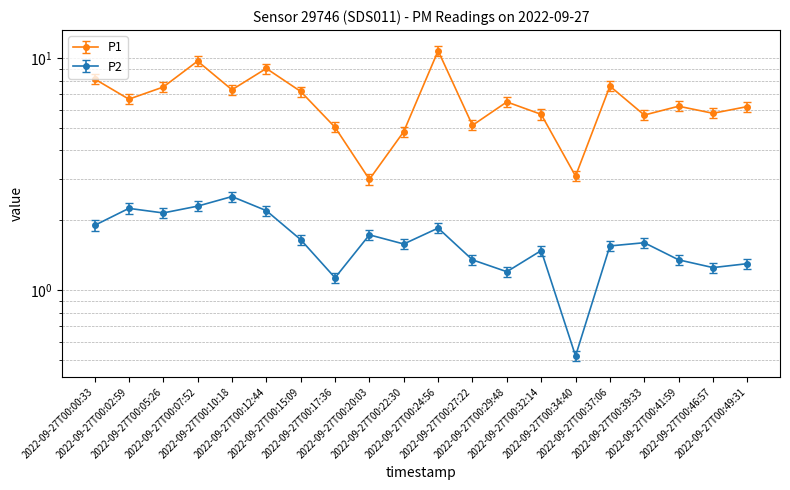

At which category is the sum across all series the highest?

2022-09-27T00:24:56